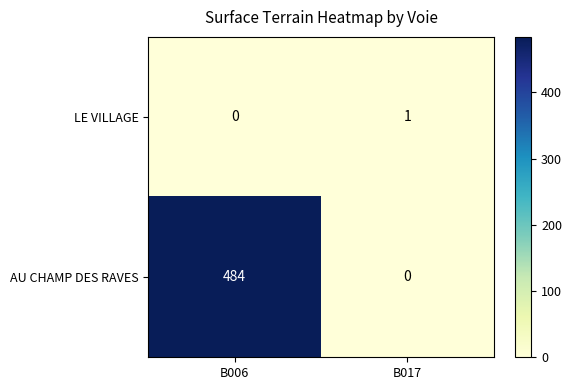

Which label corresponds to the largest value in the chart?

B006